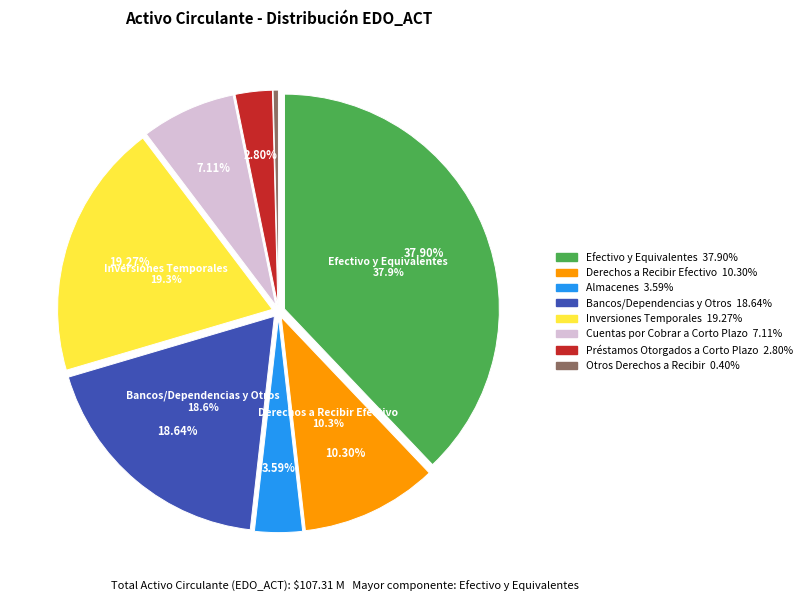

The Almacenes slice represents 4% of the pie. True or false?

True